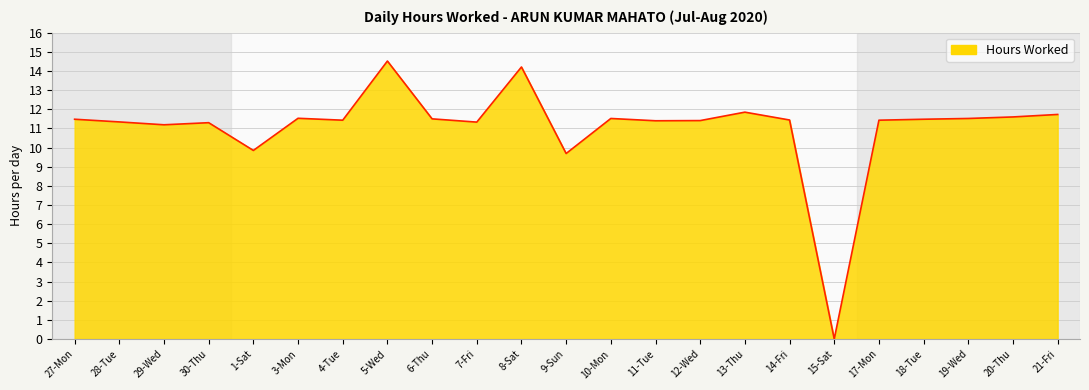

Which category has the highest value across all series?

5-Wed